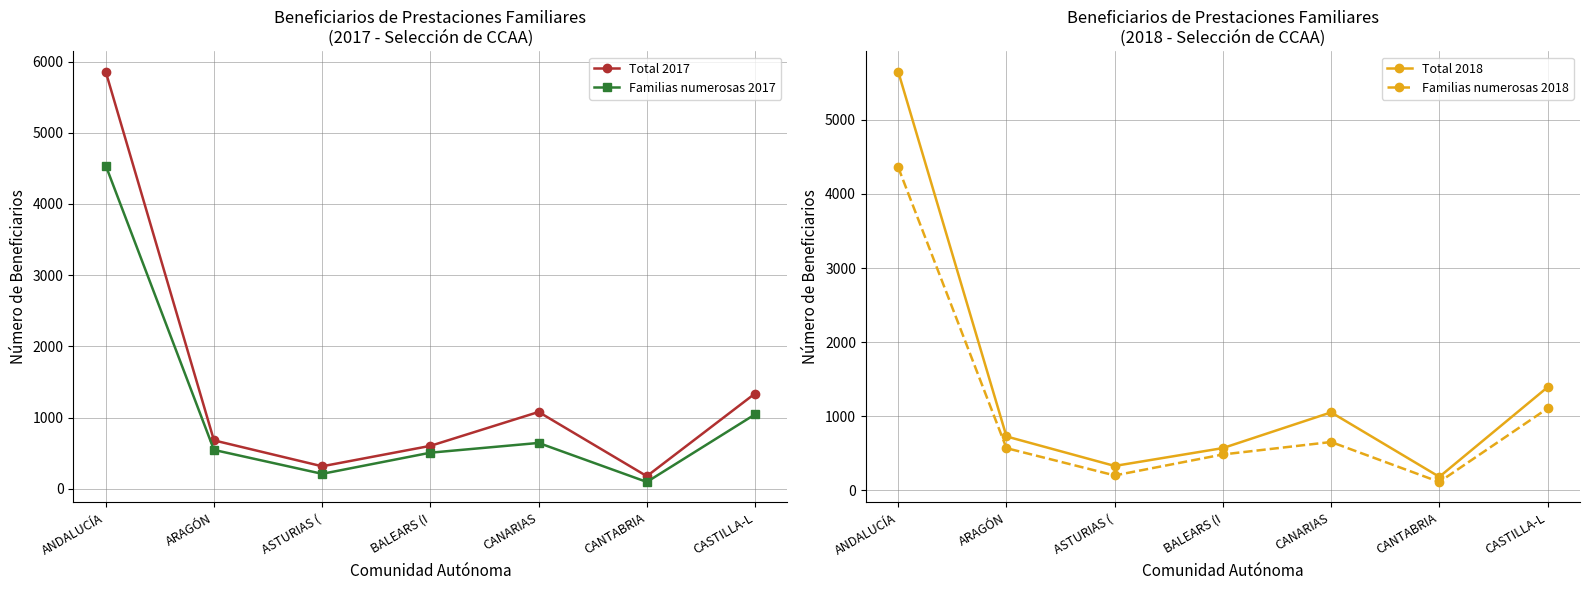

What are all the series names shown in the legend?

Total 2017, Familias numerosas 2017, Total 2018, Familias numerosas 2018